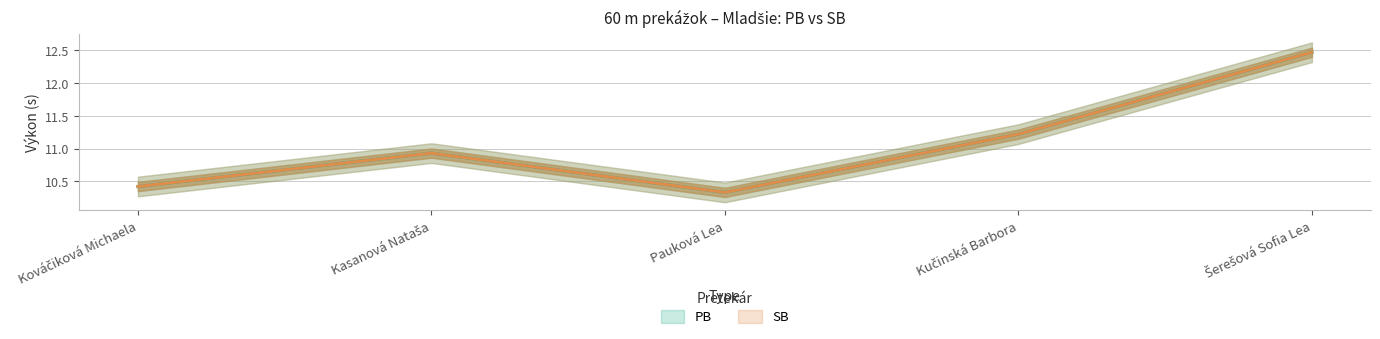

At which category does PB reach its first local peak?

Kasanová Nataša